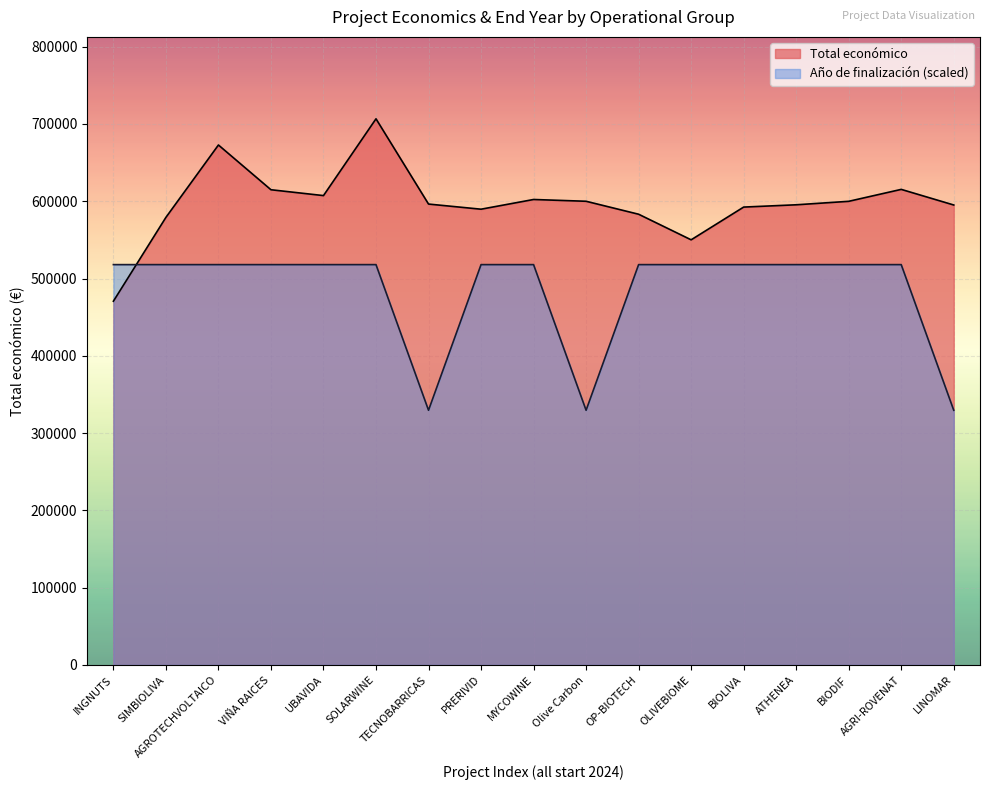

Which series ends up on top after the final intersection of Año de finalización and Total económico?

Total económico